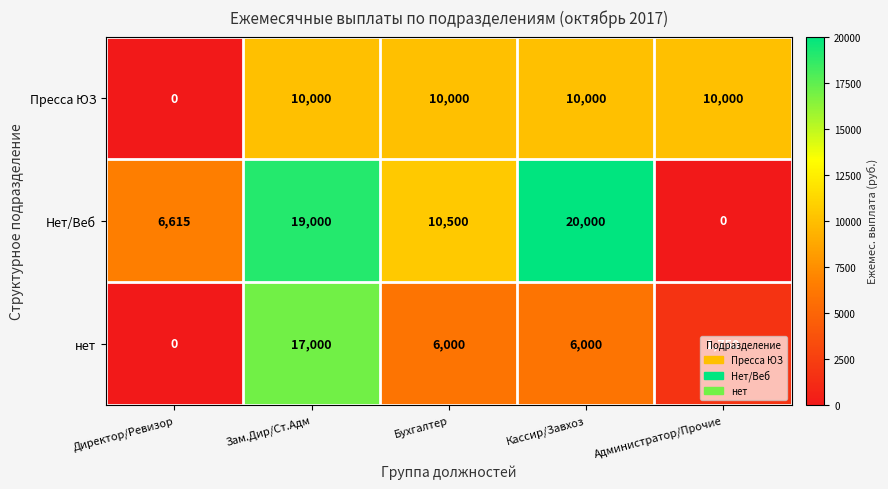

How many нет values are between 1750 and 6000?

3